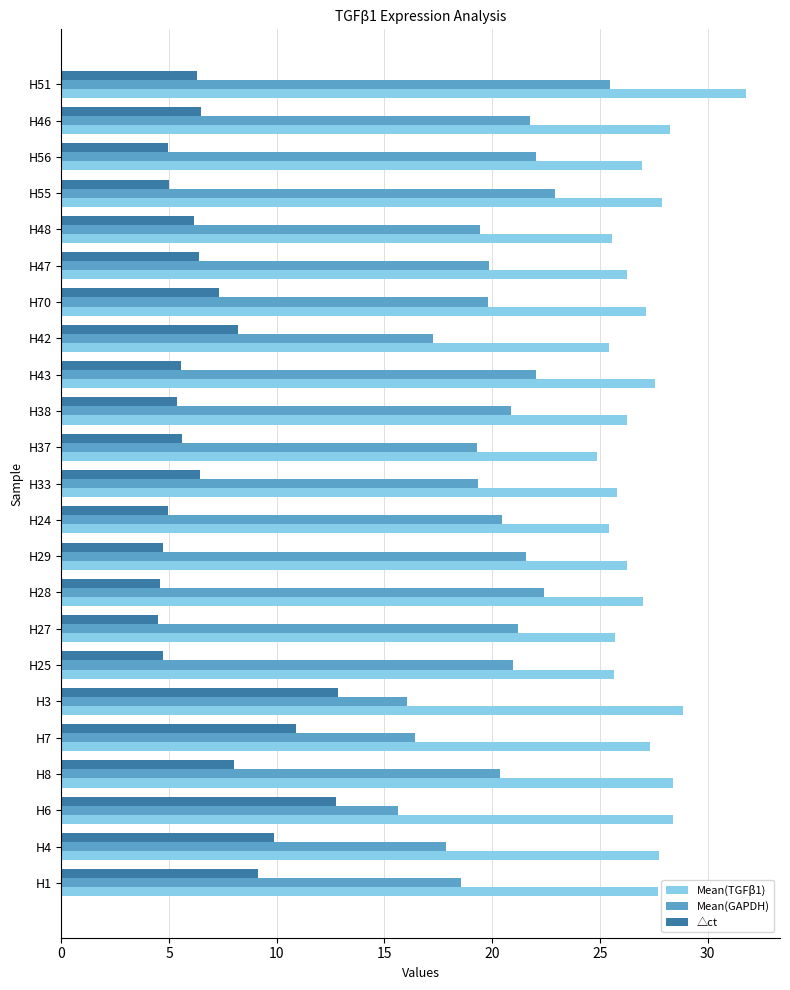

What is the sum of the △ct values at H47 and H51?

12.7